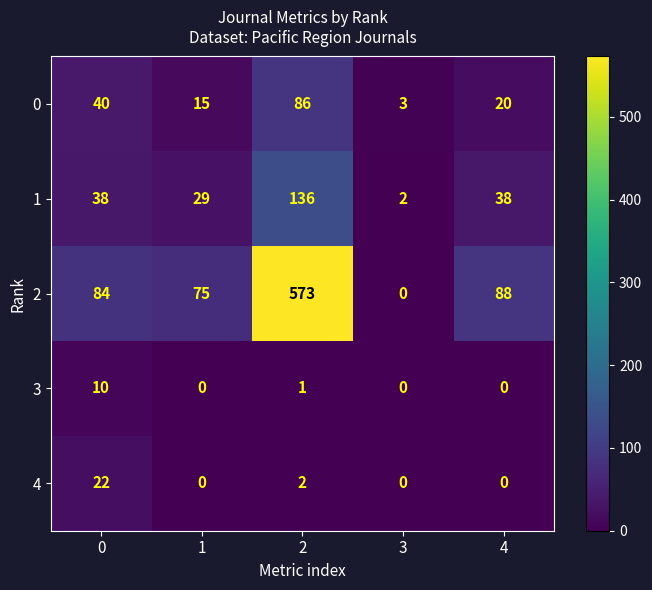

What value does the 0 series have at 4?

20